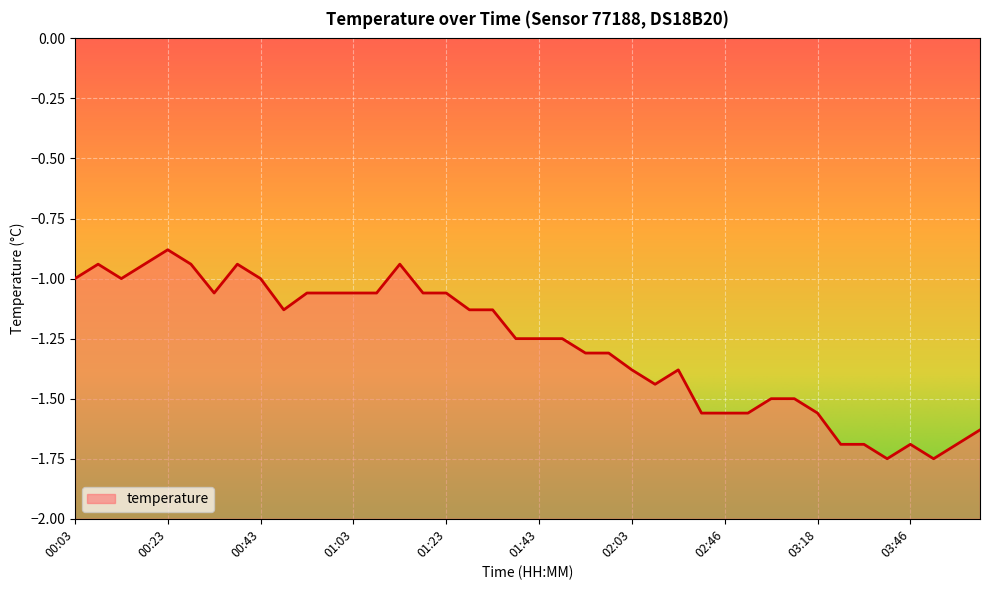

Rank the categories by value from lowest to highest.

03:40, 03:51, 03:29, 03:35, 03:46, 03:56, 04:02, 02:41, 02:46, 02:56, 03:18, 03:01, 03:06, 02:08, 02:03, 02:13, 01:53, 01:58, 01:38, 01:43, 01:48, 00:48, 01:28, 01:33, 00:33, 00:53, 00:58, 01:03, 01:08, 01:18, 01:23, 00:03, 00:13, 00:43, 00:08, 00:18, 00:28, 00:38, 01:13, 00:23